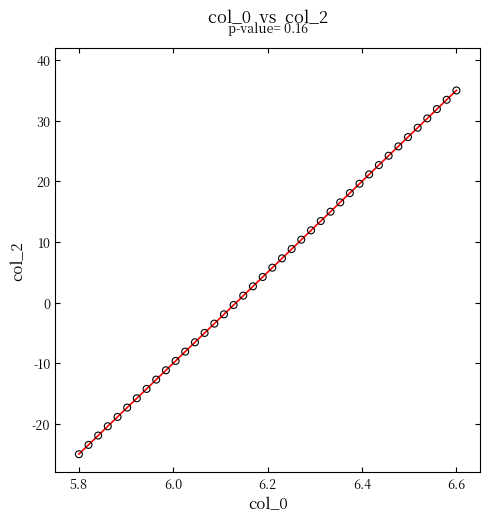

What is the range of Y values (max minus min)?

60.0